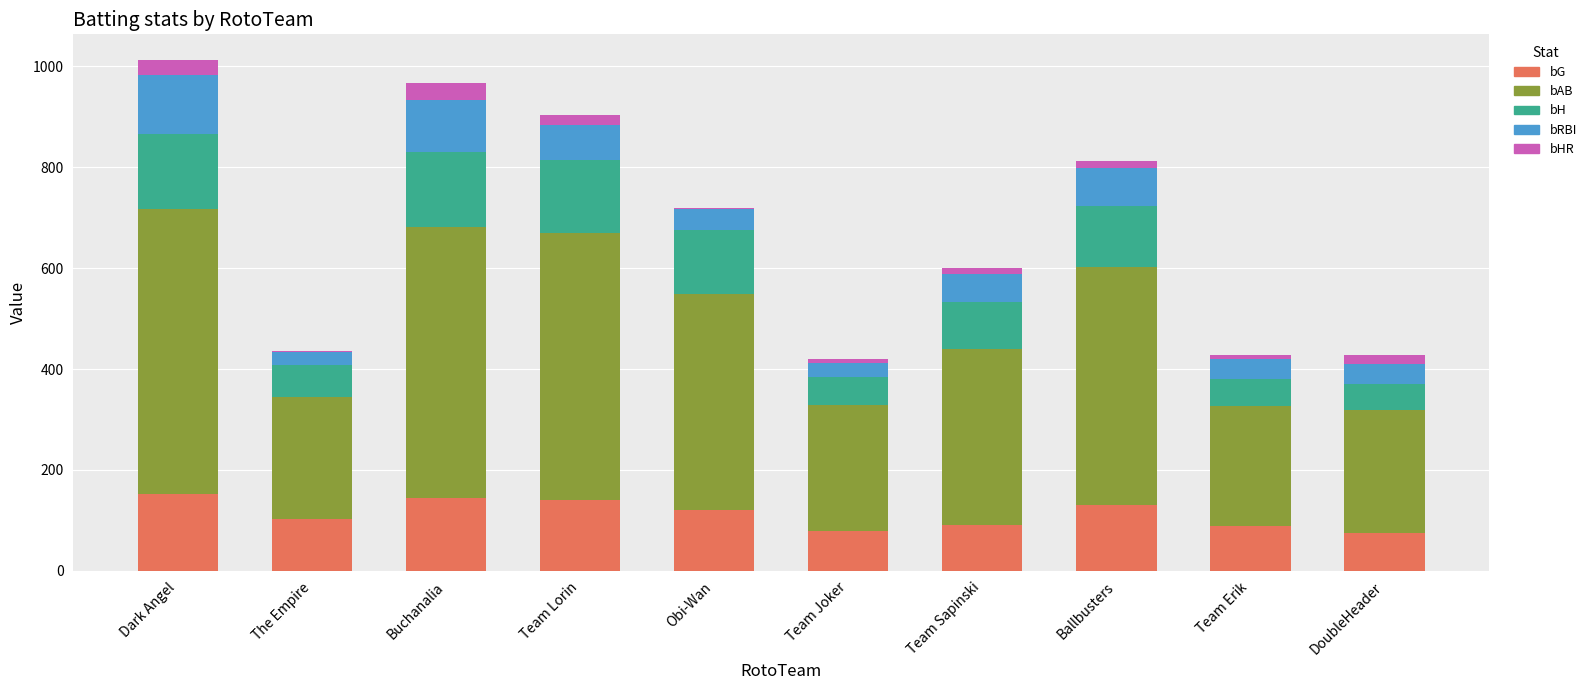

What is the sum of all bG values?

1124